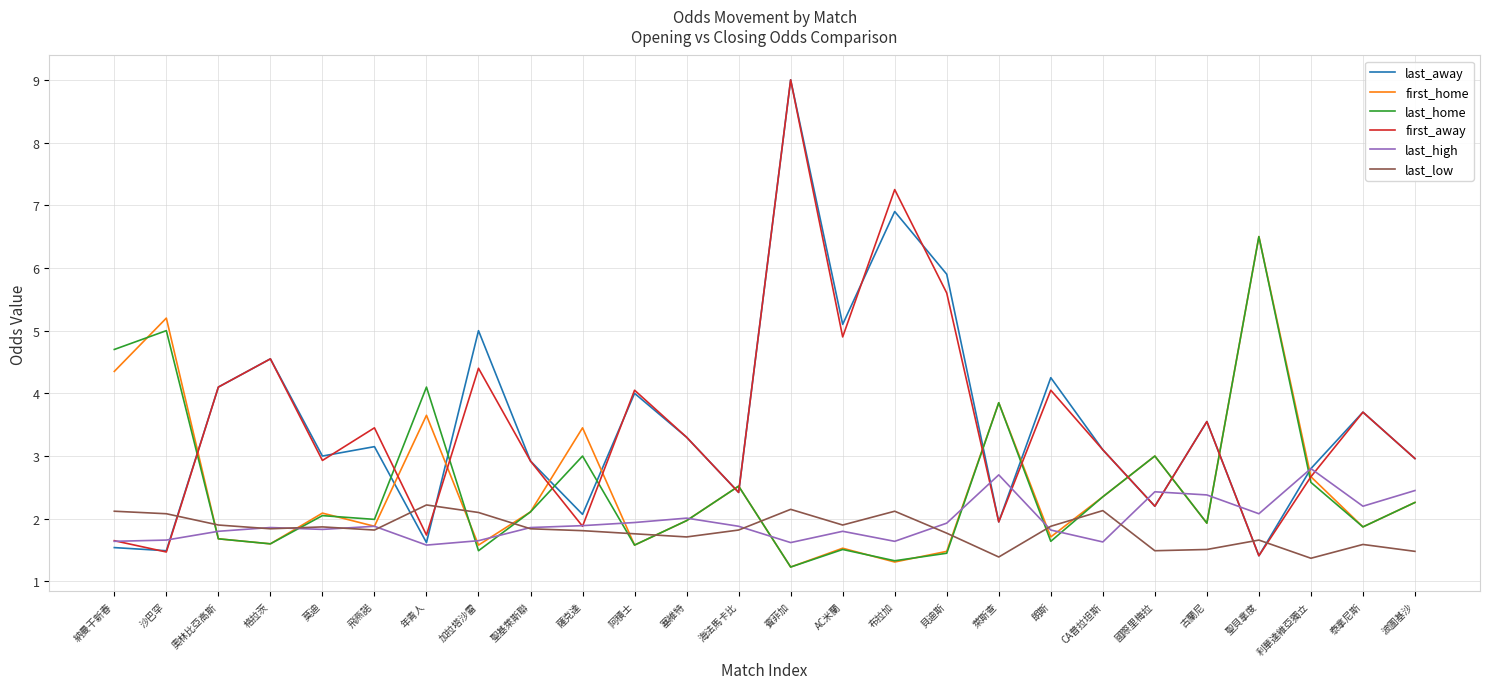

What position from the left is 朗斯?

19